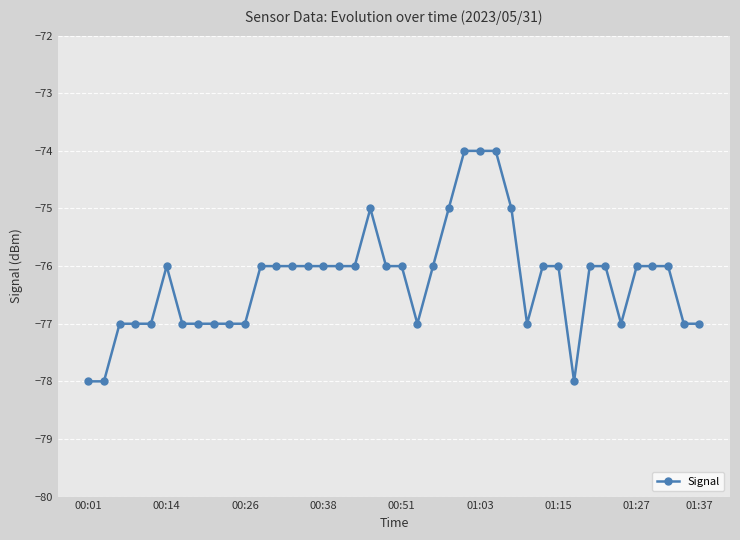

What is the maximum value shown in the chart?

-74